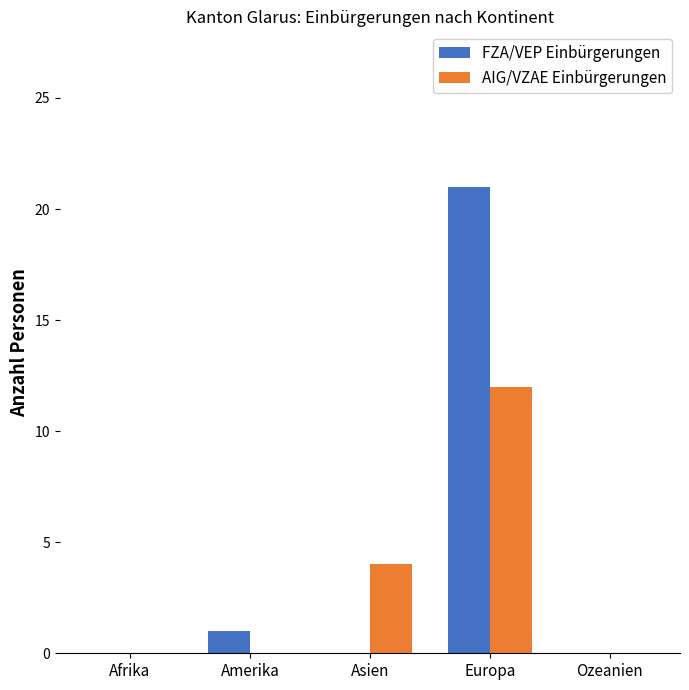

What is the sum of all AIG/VZAE Einbürgerungen values?

16